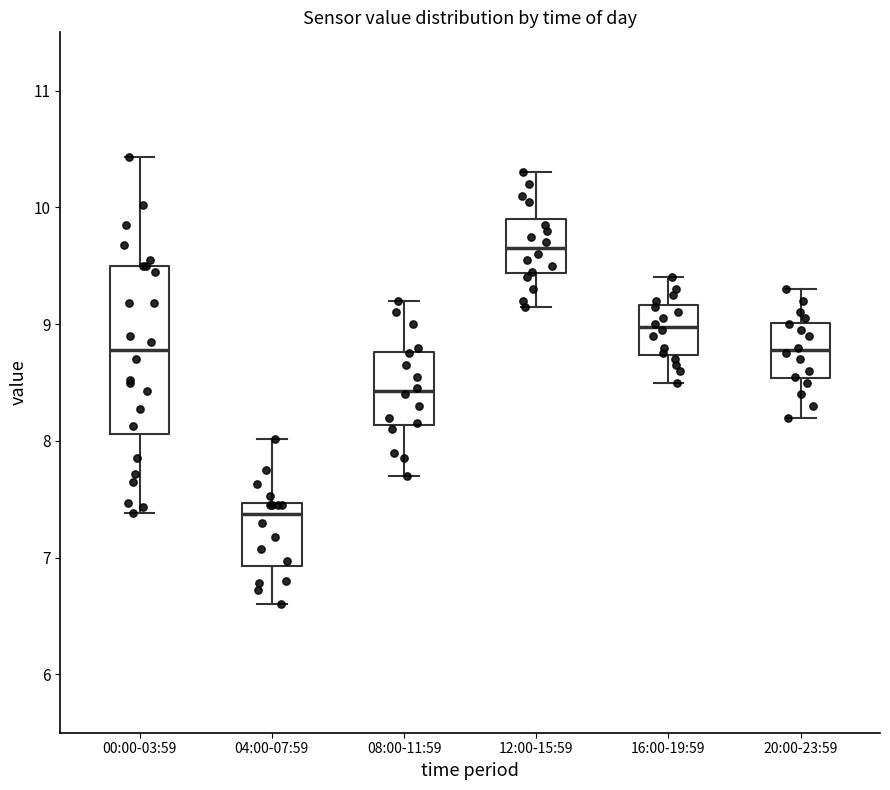

Where does the median line of the box for 00:00-03:59 sit on the y-axis? The values are not printed on the chart, so give them approximately, as read against the axis.

8.8